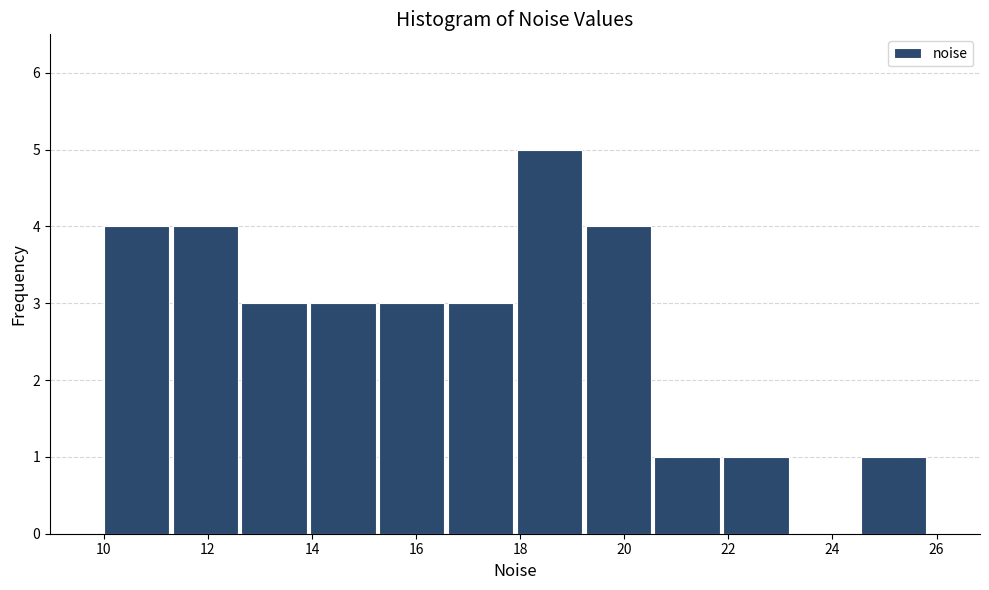

Over which range of the x-axis is the bar tallest?

18.0 to 19.2